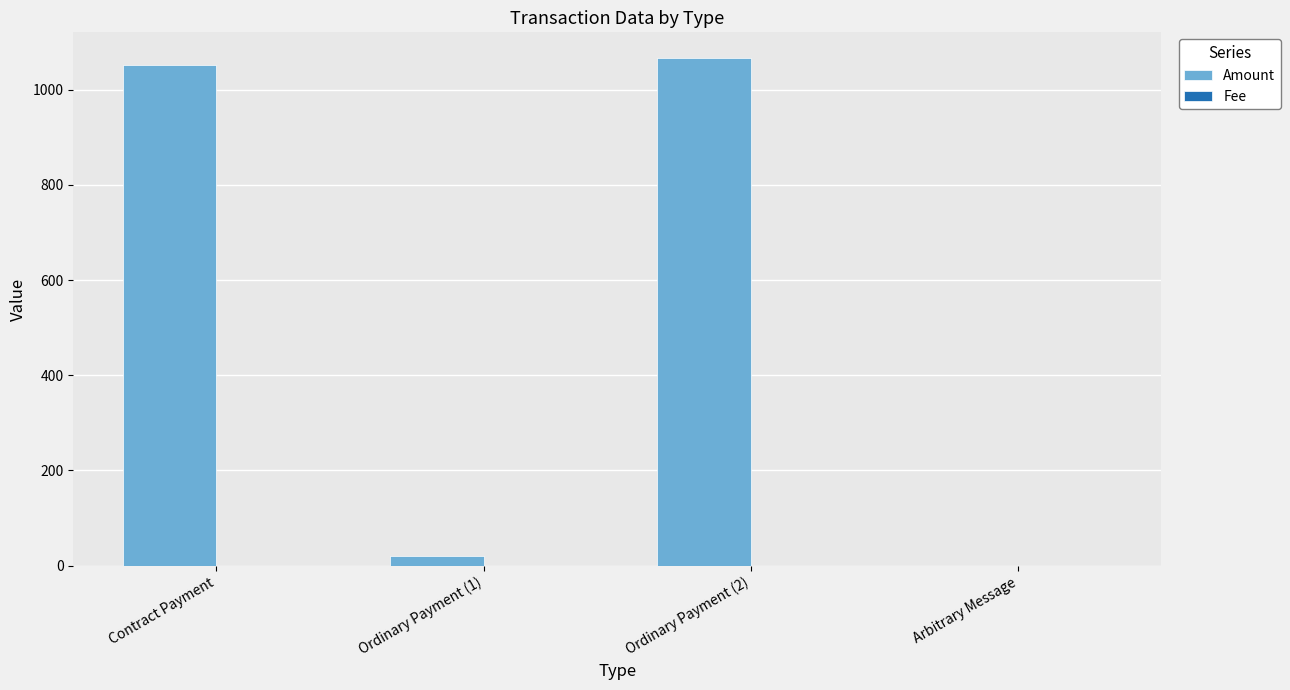

What is the maximum value shown in the chart?

1066.8